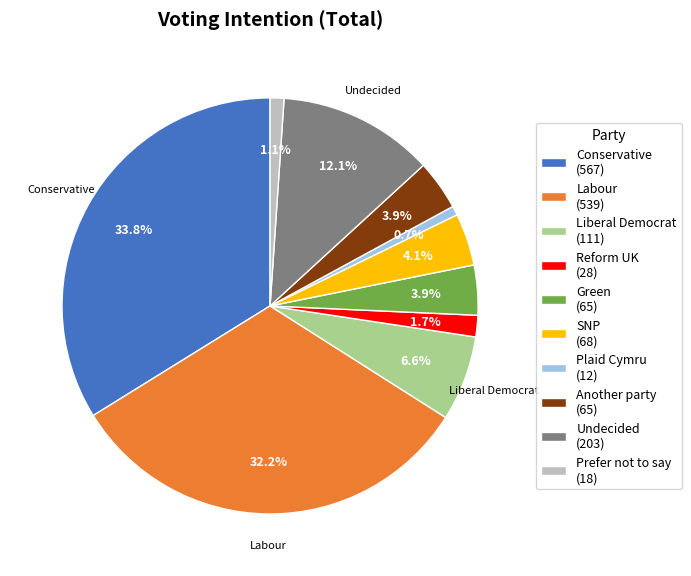

Is there any slice that represents more than half of the pie?

No